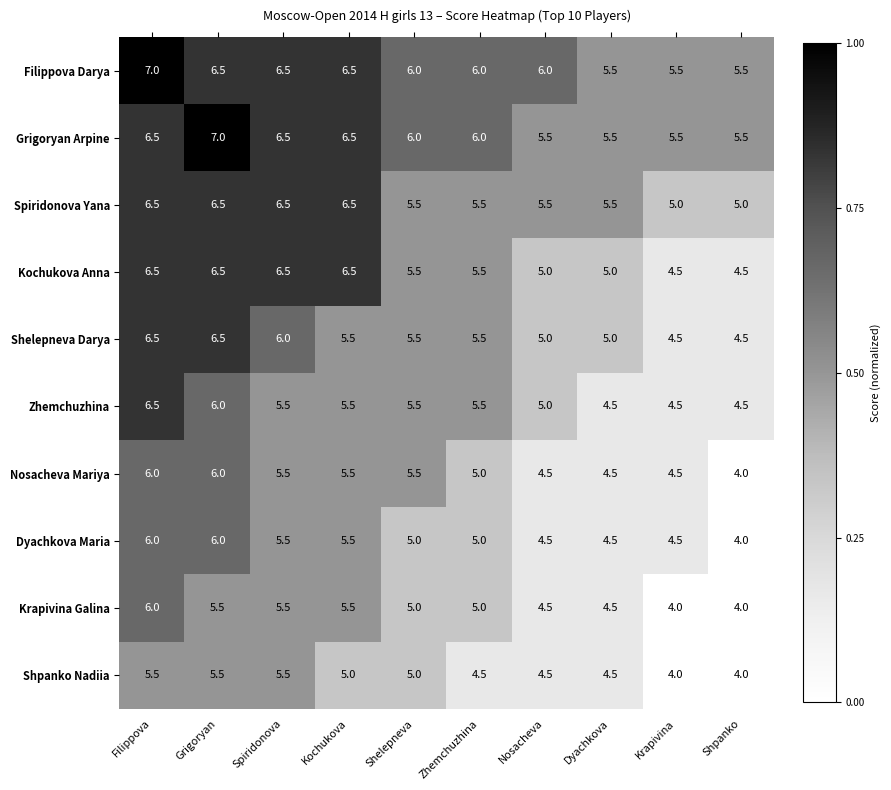

At which category is the sum across all series the highest?

Filippova